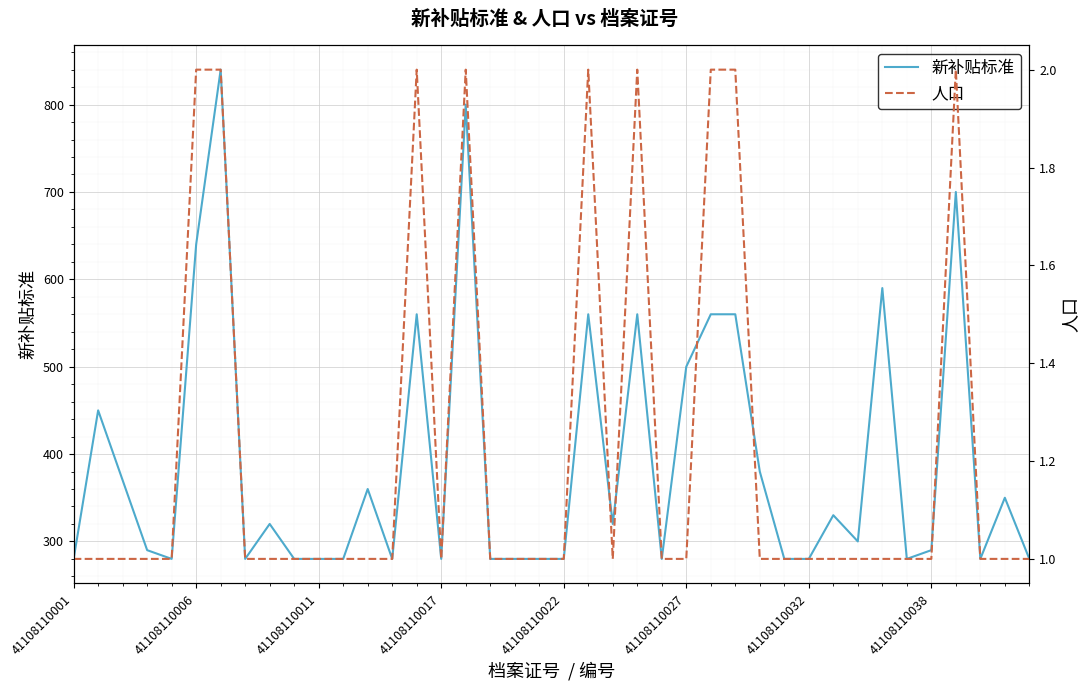

What is the difference between the highest and lowest values at 34?

279